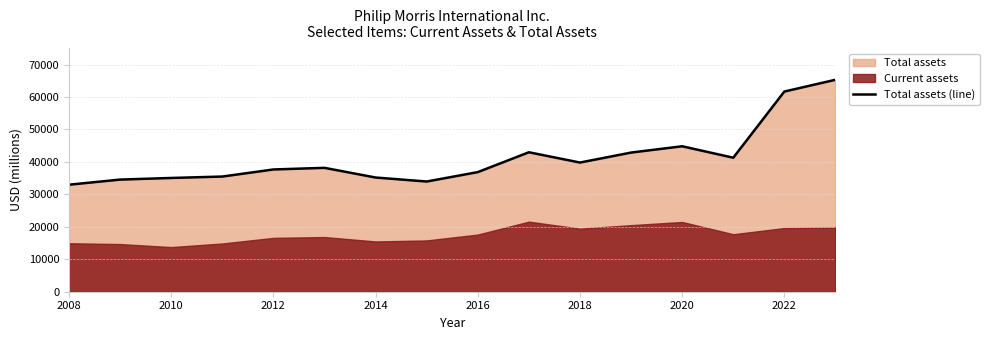

The Total assets (line) series shows 44815 at 2020. True or false?

True